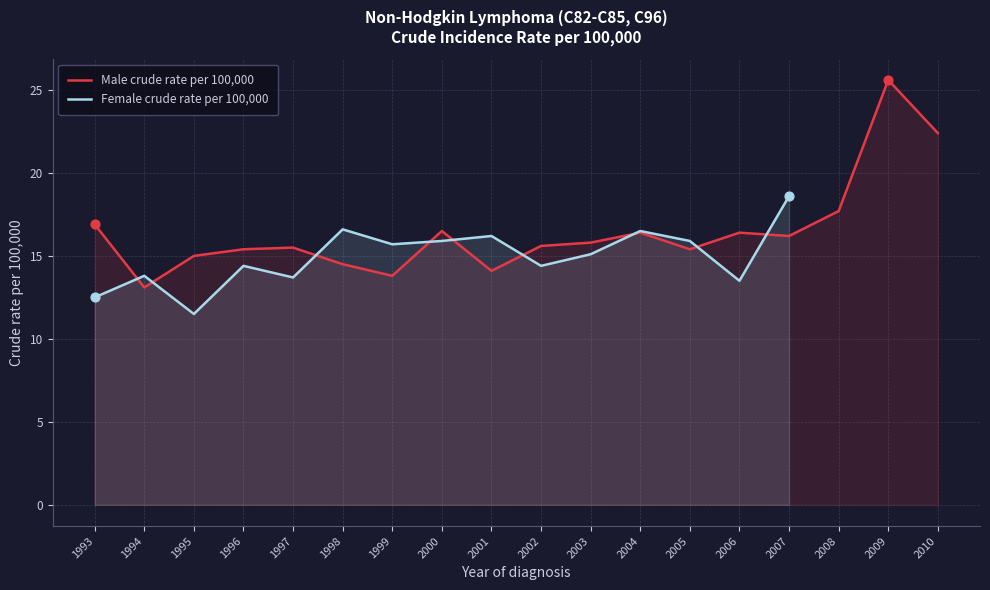

Approximately how many times larger is the value at 1994 compared to 2000?

0.8